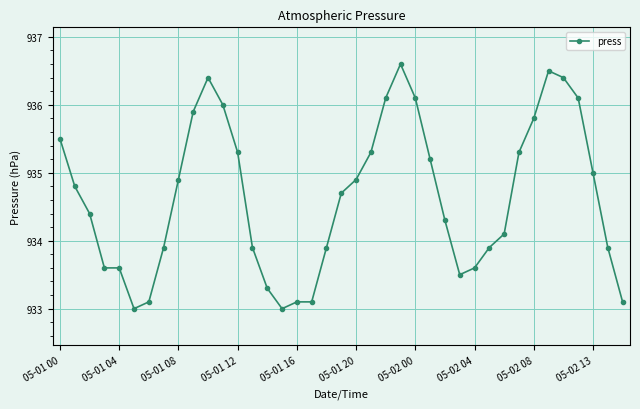

What is the value of the 10th point from the left?

935.9